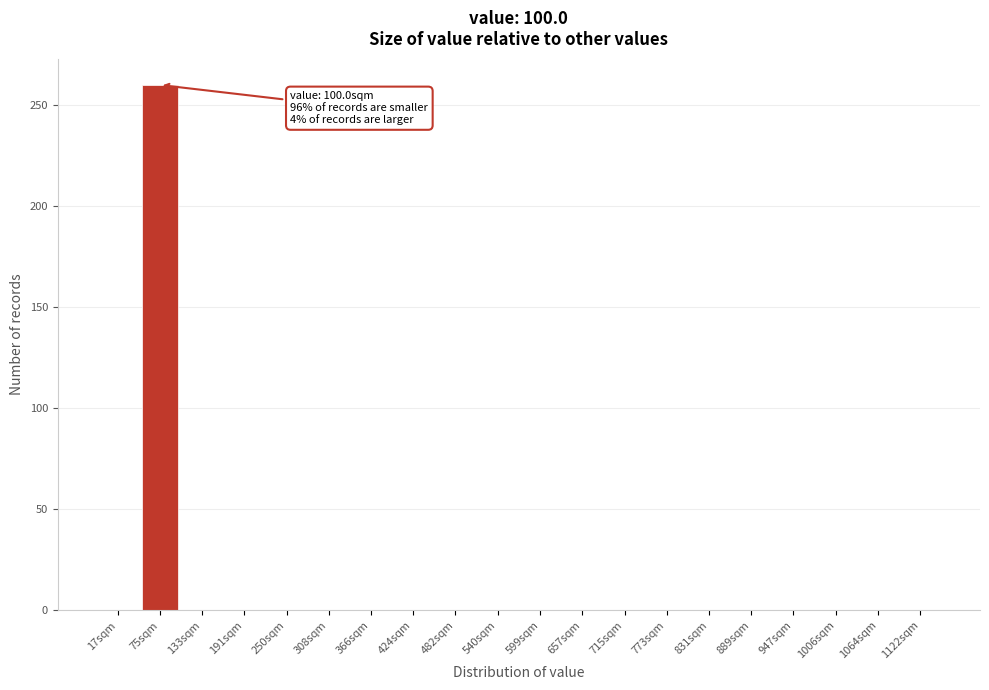

Reading left to right, extract all data points from this chart.

17sqm=0	75sqm=260	133sqm=0	191sqm=0	250sqm=0	308sqm=0	366sqm=0	424sqm=0	482sqm=0	540sqm=0	599sqm=0	657sqm=0	715sqm=0	773sqm=0	831sqm=0	889sqm=0	947sqm=0	1006sqm=0	1064sqm=0	1122sqm=0